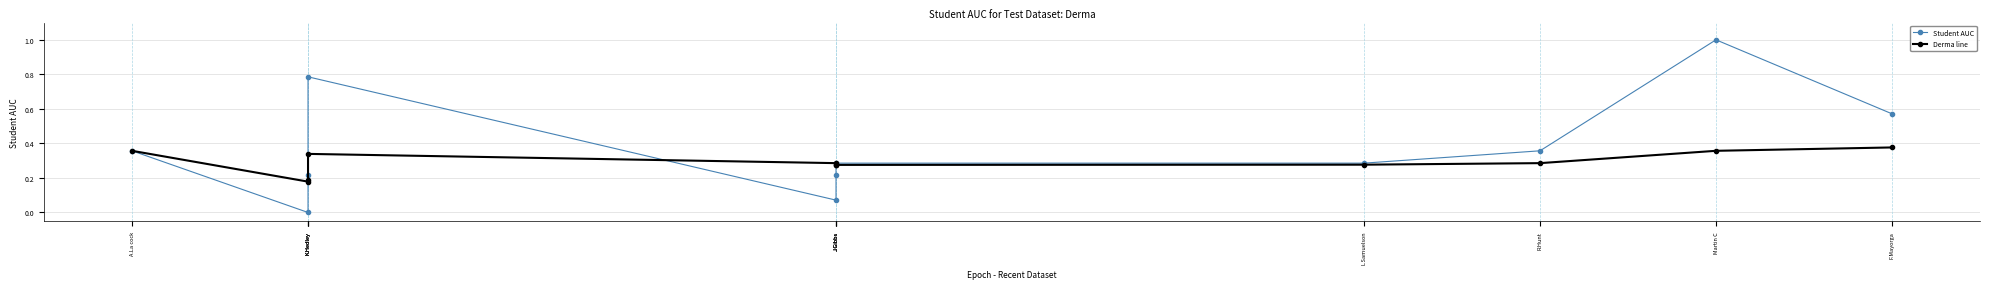

What is the average value of the Student AUC series?

0.4